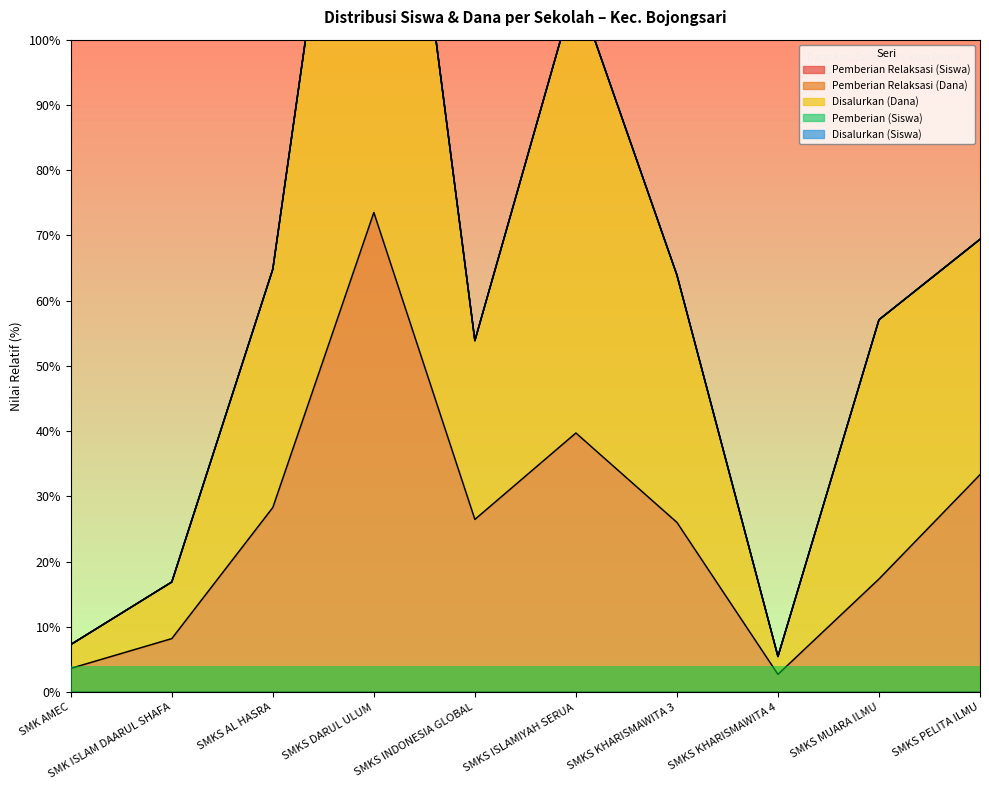

The Pemberian Relaksasi (Siswa) series shows 0.0 at SMKS MUARA ILMU. True or false?

True